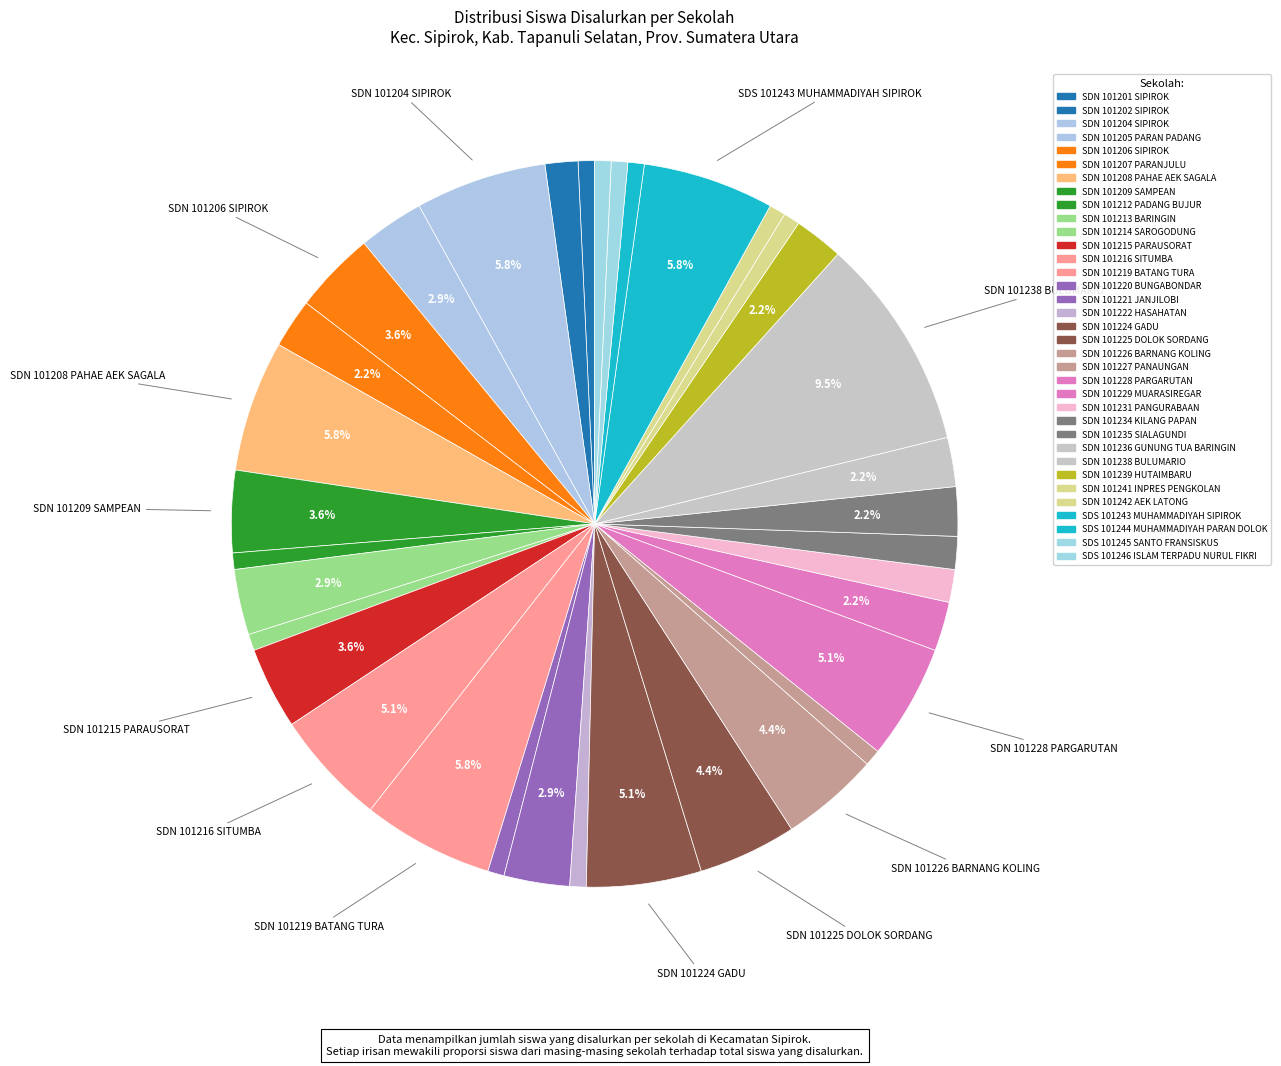

The SDN 101212 PADANG BUJUR slice represents 1% of the pie. True or false?

True